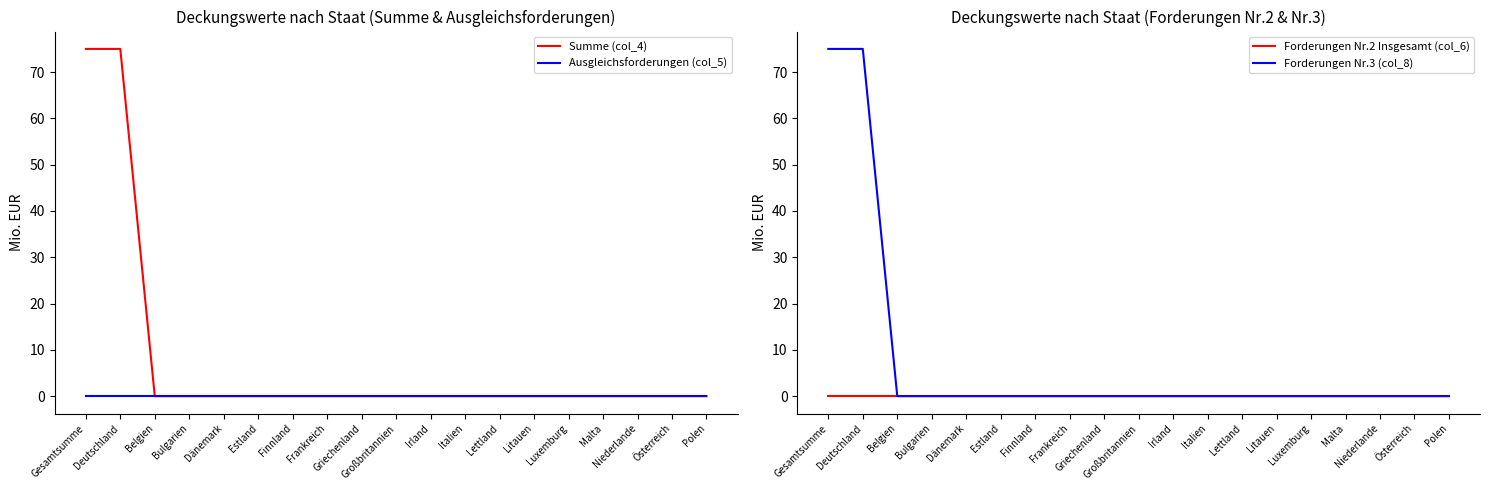

Is it true that Summe (col_4) equals 24 at Großbritannien?

False